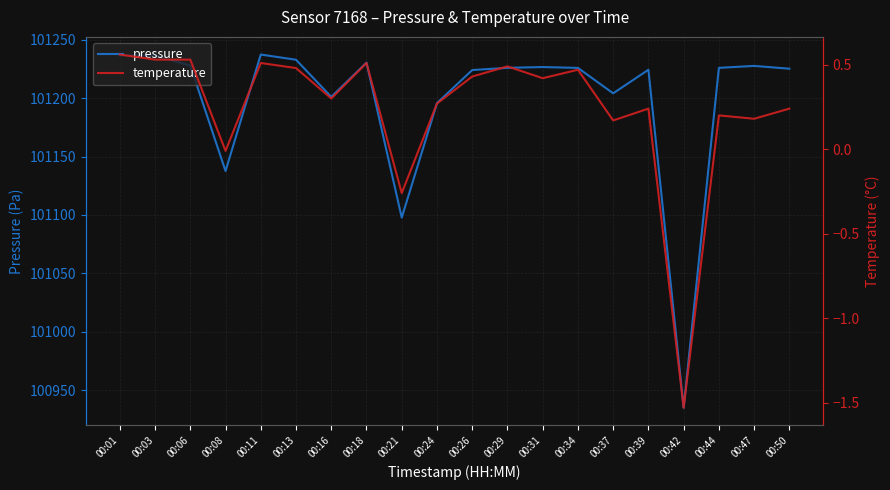

What is the lowest value of the temperature series?

-1.5